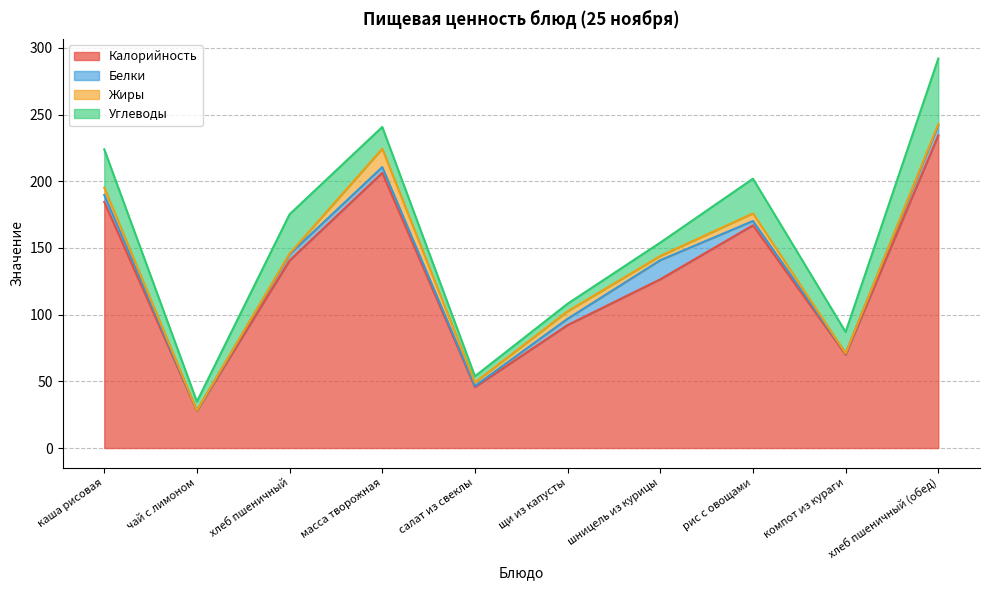

Is it true that Белки equals 23.7 at шницель из курицы?

False